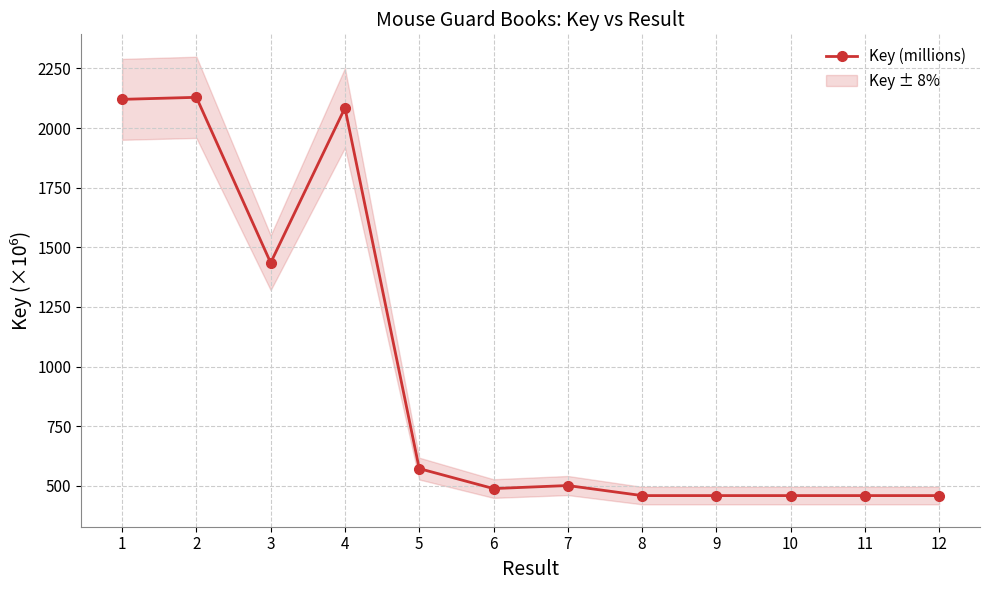

Does the chart have visible grid lines?

Yes